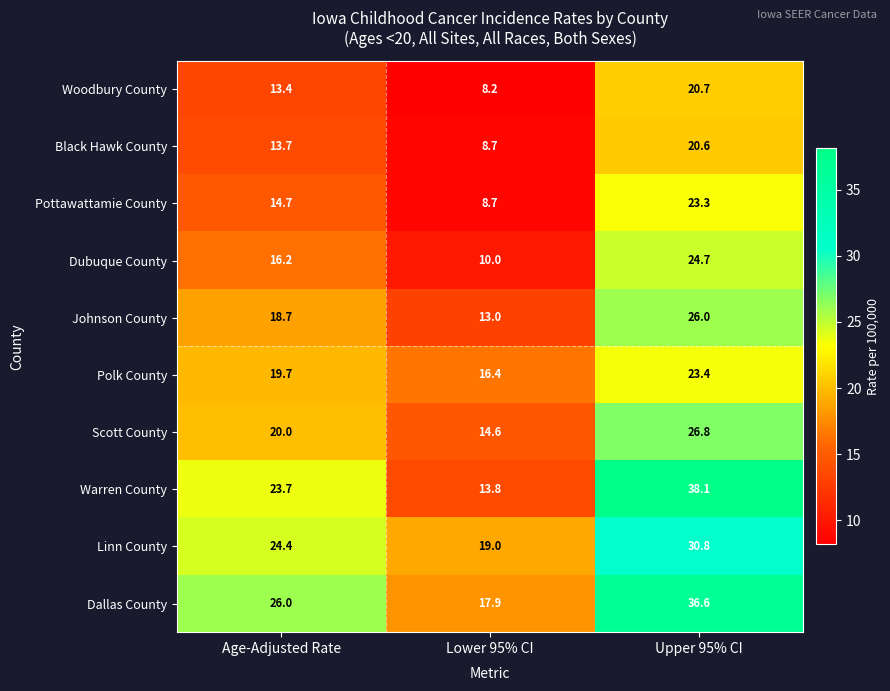

Reading left to right, what are all the values shown in this chart?

Woodbury County: Age-Adjusted Rate=13.4	Lower 95% CI=8.2	Upper 95% CI=20.7
Black Hawk County: Age-Adjusted Rate=13.7	Lower 95% CI=8.7	Upper 95% CI=20.6
Pottawattamie County: Age-Adjusted Rate=14.7	Lower 95% CI=8.7	Upper 95% CI=23.3
Dubuque County: Age-Adjusted Rate=16.2	Lower 95% CI=10.0	Upper 95% CI=24.7
Johnson County: Age-Adjusted Rate=18.7	Lower 95% CI=13.0	Upper 95% CI=26.0
Polk County: Age-Adjusted Rate=19.7	Lower 95% CI=16.4	Upper 95% CI=23.4
Scott County: Age-Adjusted Rate=20.0	Lower 95% CI=14.6	Upper 95% CI=26.8
Warren County: Age-Adjusted Rate=23.7	Lower 95% CI=13.8	Upper 95% CI=38.1
Linn County: Age-Adjusted Rate=24.4	Lower 95% CI=19.0	Upper 95% CI=30.8
Dallas County: Age-Adjusted Rate=26.0	Lower 95% CI=17.9	Upper 95% CI=36.6